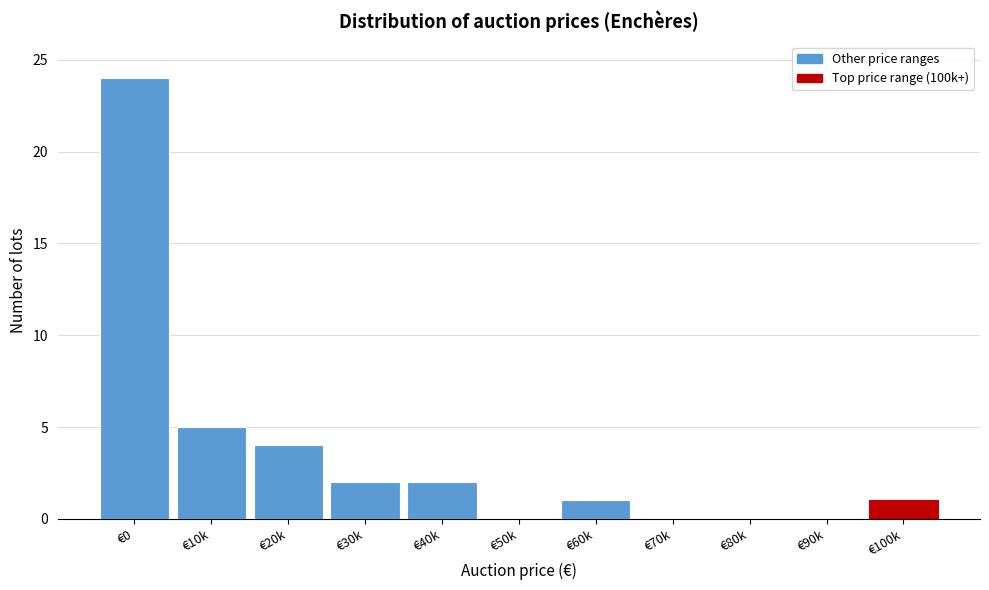

Reading right to left, transcribe all the data shown in this chart.

€100k=1	€90k=0	€80k=0	€70k=0	€60k=1	€50k=0	€40k=2	€30k=2	€20k=4	€10k=5	€0=24